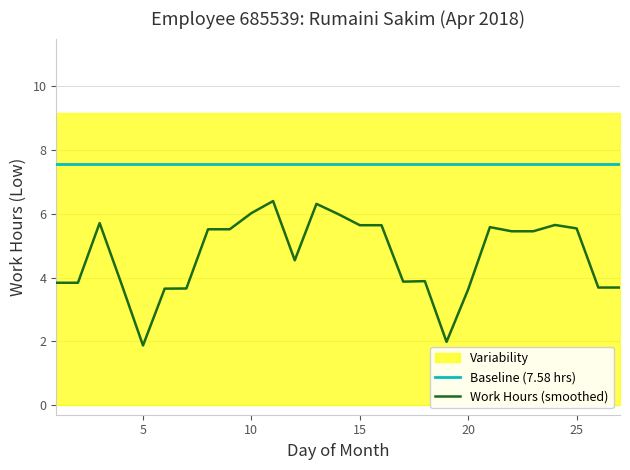

What is the average value of the Work Hours (smoothed) series?

4.7